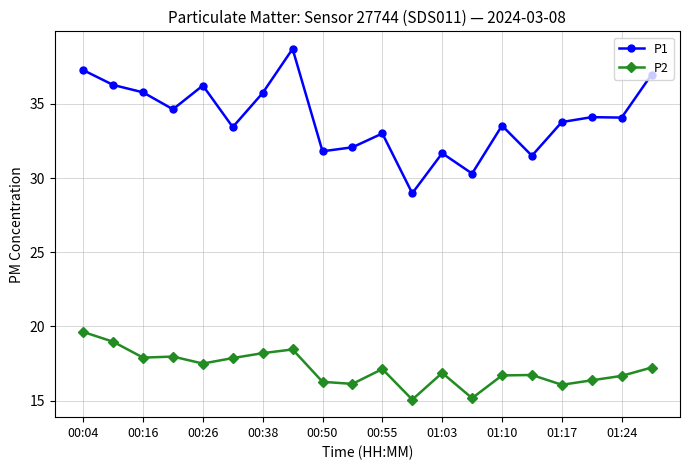

True or false: P2 and P1 intersect in this chart.

False